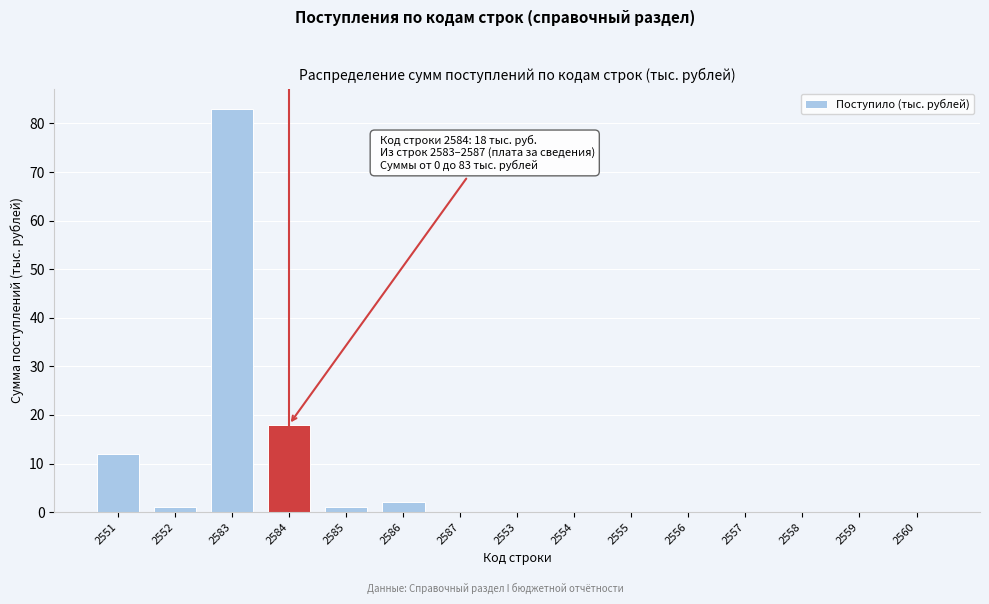

Reading right to left, what are all the values shown in this chart?

2560=0	2559=0	2558=0	2557=0	2556=0	2555=0	2554=0	2553=0	2587=0	2586=2	2585=1	2584=18	2583=83	2552=1	2551=12